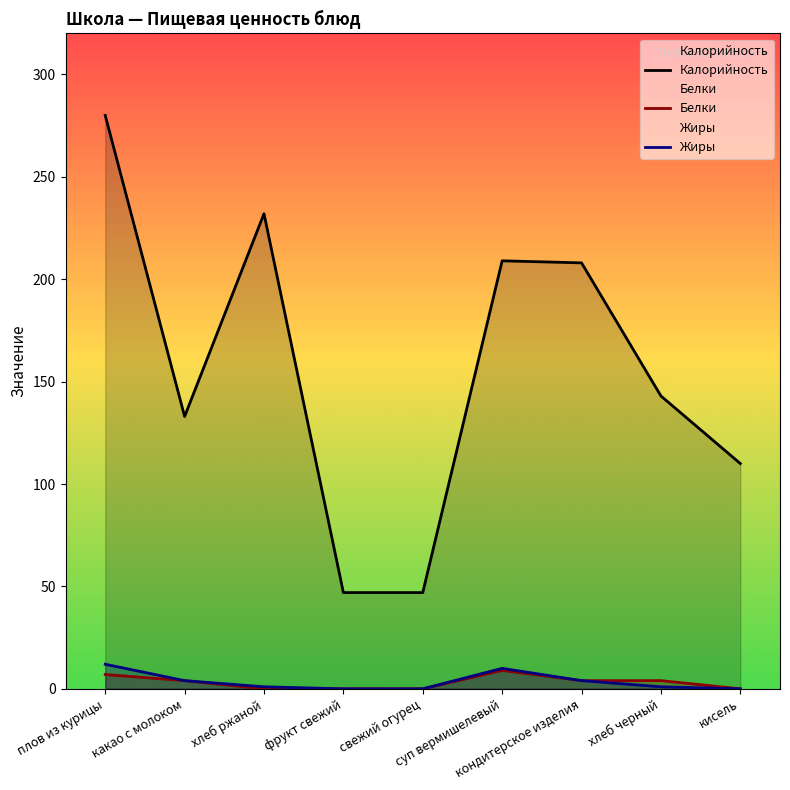

True or false: Белки has a value of -4 at фрукт свежий.

False